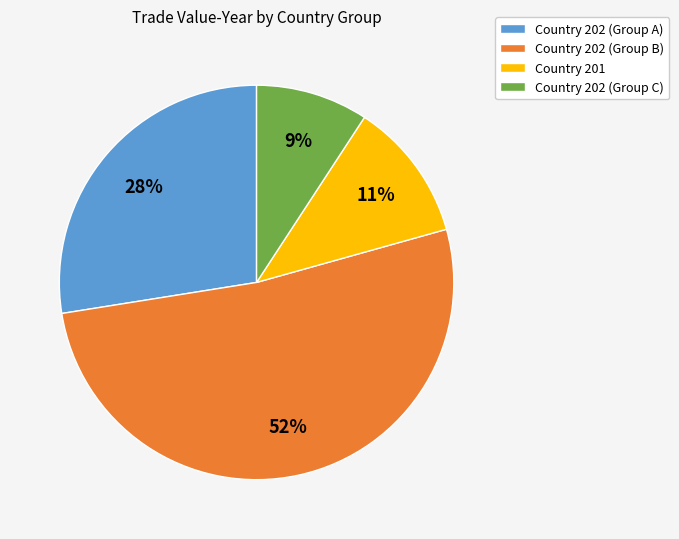

How many segments does this pie chart have?

4